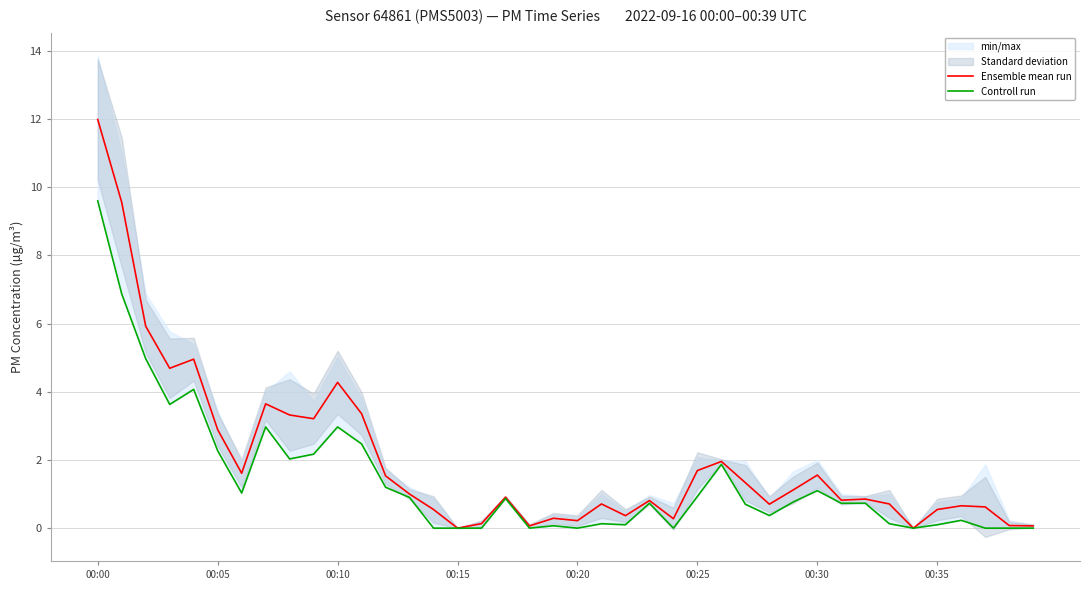

True or false: Controll run and Ensemble mean run cross at least once.

False